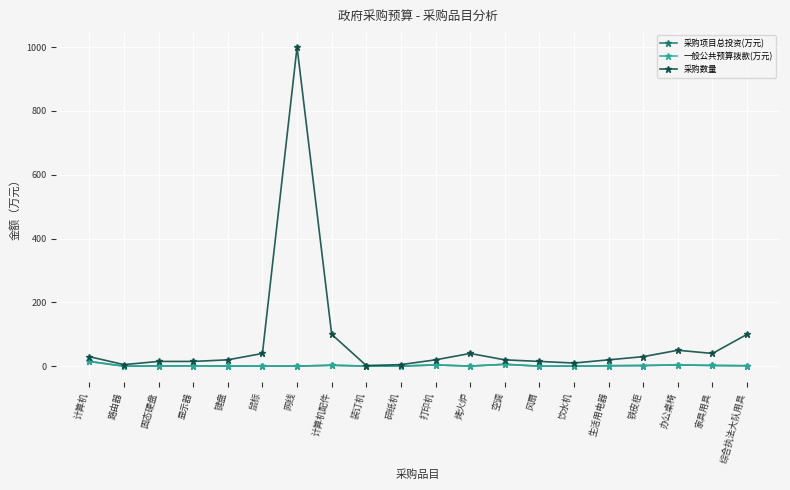

What is the minimum value for 一般公共预算拨款(万元)?

0.1